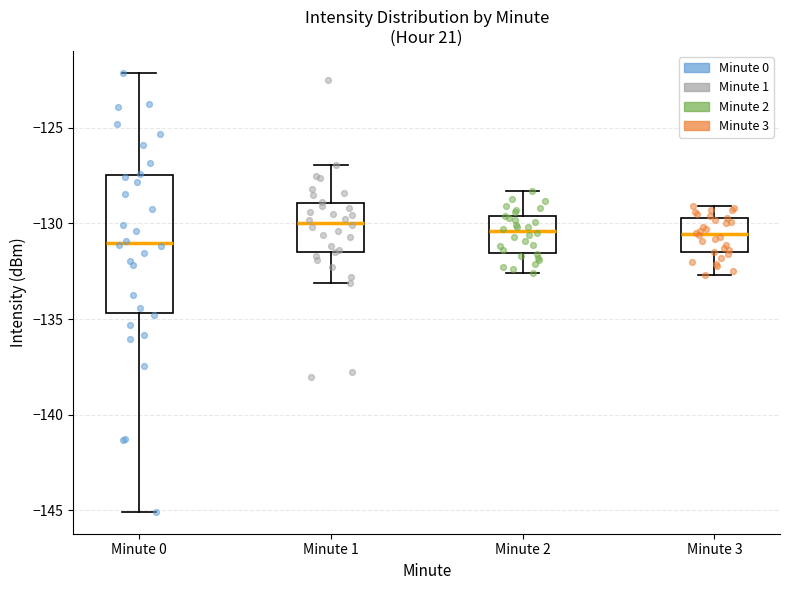

Where does the lower whisker of the box for Minute 3 end on the y-axis? The values are not printed on the chart, so give them approximately, as read against the axis.

-132.5